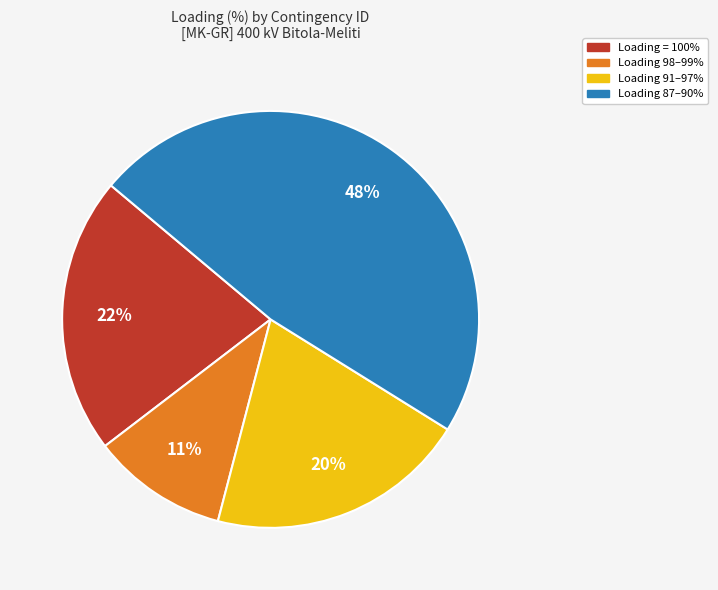

Which slice is the largest?

Loading 87–90%